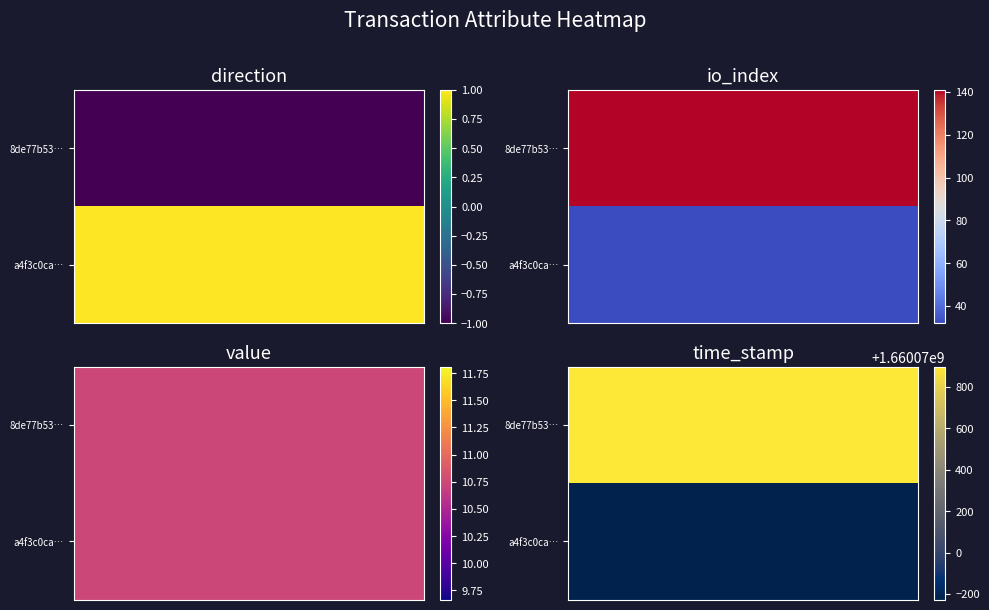

What is the difference between the maximum and second lowest values in the 8de77b5354762df684773283ea790a8fc17848e series?

1660070888.3